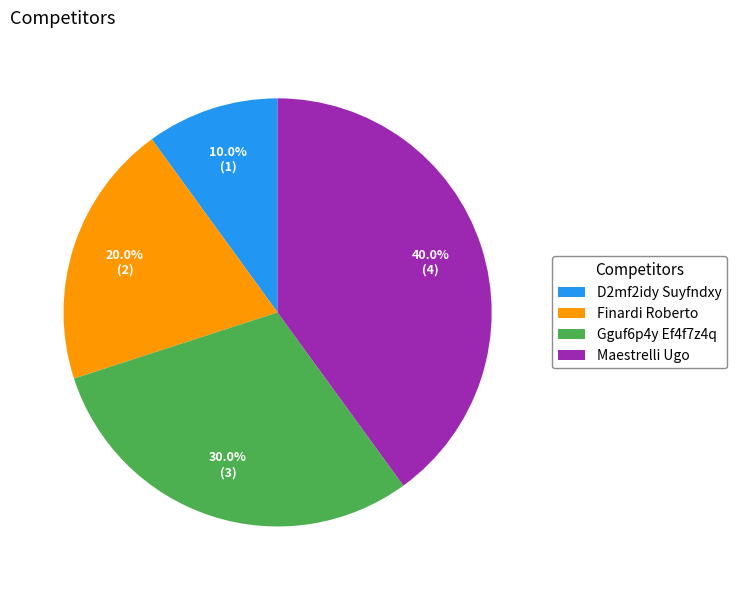

Which slice is the largest?

Maestrelli Ugo